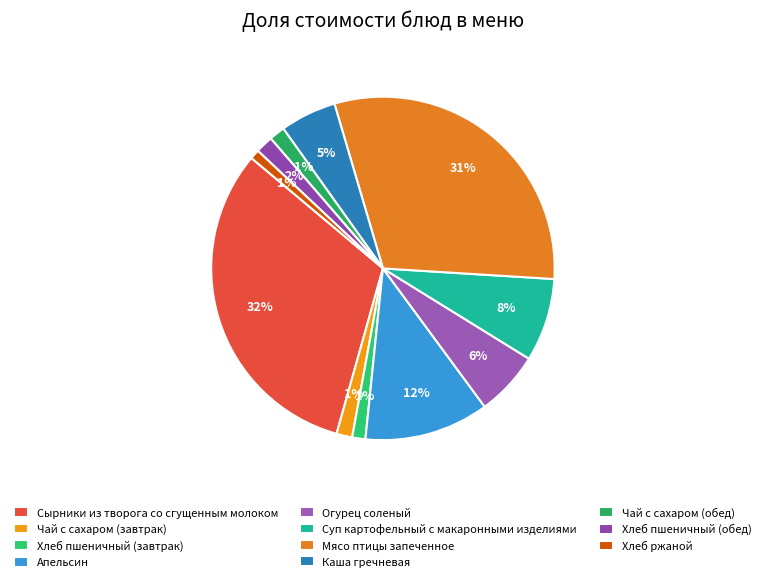

How many slices are in this pie chart?

11